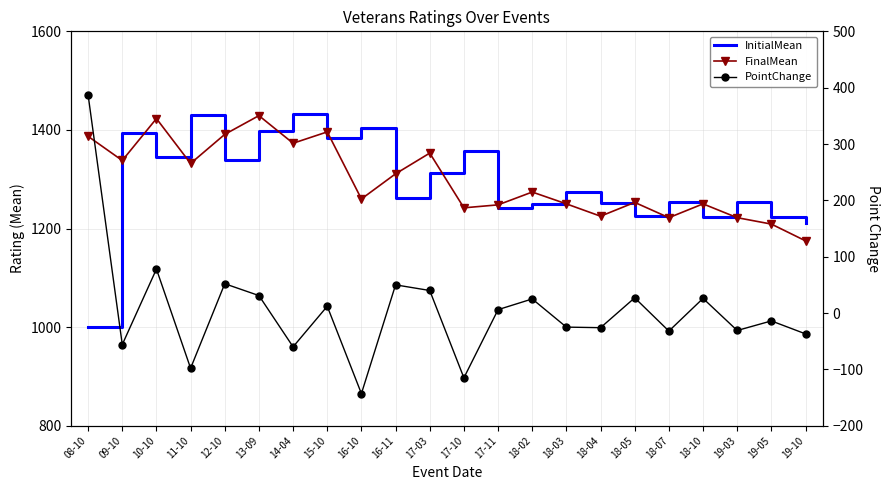

Reading right to left, extract all data points from this chart.

InitialMean: 19-10=1212	19-05=1223	19-03=1253	18-10=1224	18-07=1254	18-05=1226	18-04=1251	18-03=1275	18-02=1249	17-11=1242	17-10=1357	17-03=1313	16-11=1261	16-10=1403	15-10=1384	14-04=1433	13-09=1398	12-10=1339	11-10=1430	10-10=1345	09-10=1394	08-10=1000
FinalMean: 19-10=1175	19-05=1209	19-03=1222	18-10=1250	18-07=1222	18-05=1253	18-04=1225	18-03=1250	18-02=1274	17-11=1248	17-10=1242	17-03=1353	16-11=1311	16-10=1260	15-10=1396	14-04=1373	13-09=1429	12-10=1391	11-10=1332	10-10=1423	09-10=1338	08-10=1387
PointChange: 19-10=-37	19-05=-14	19-03=-31	18-10=26	18-07=-32	18-05=27	18-04=-26	18-03=-25	18-02=25	17-11=6	17-10=-115	17-03=40	16-11=50	16-10=-143	15-10=12	14-04=-60	13-09=31	12-10=52	11-10=-98	10-10=78	09-10=-56	08-10=387